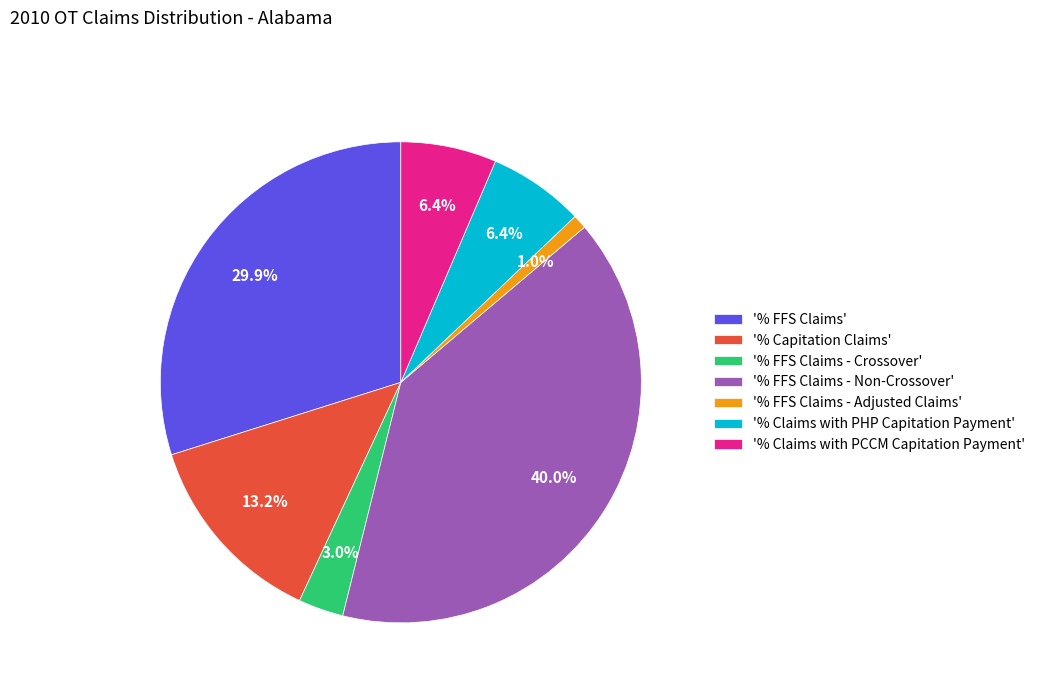

Which category has the biggest portion of the pie?

'% FFS Claims - Non-Crossover'